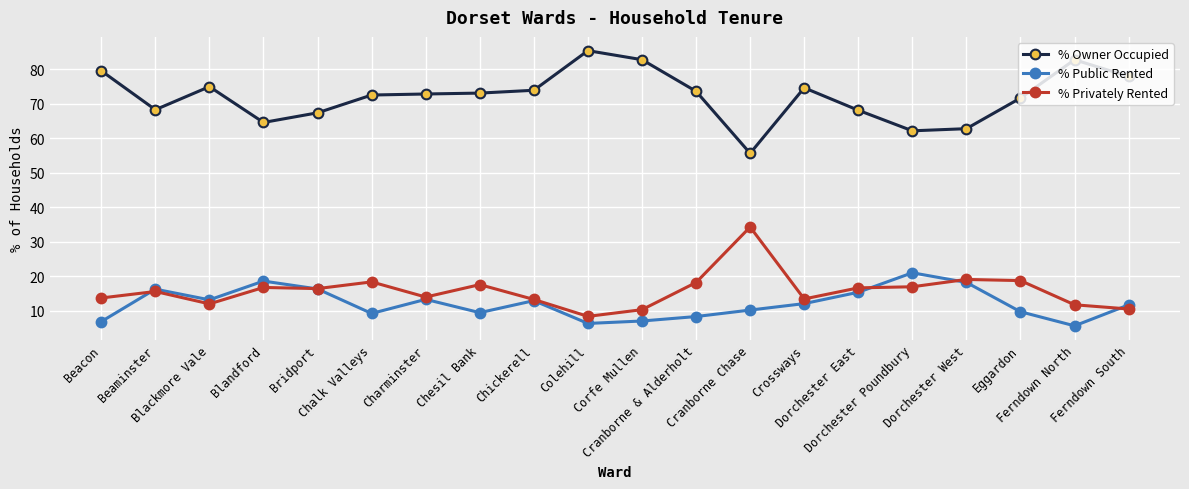

Which series has the largest total across all categories?

% Owner Occupied